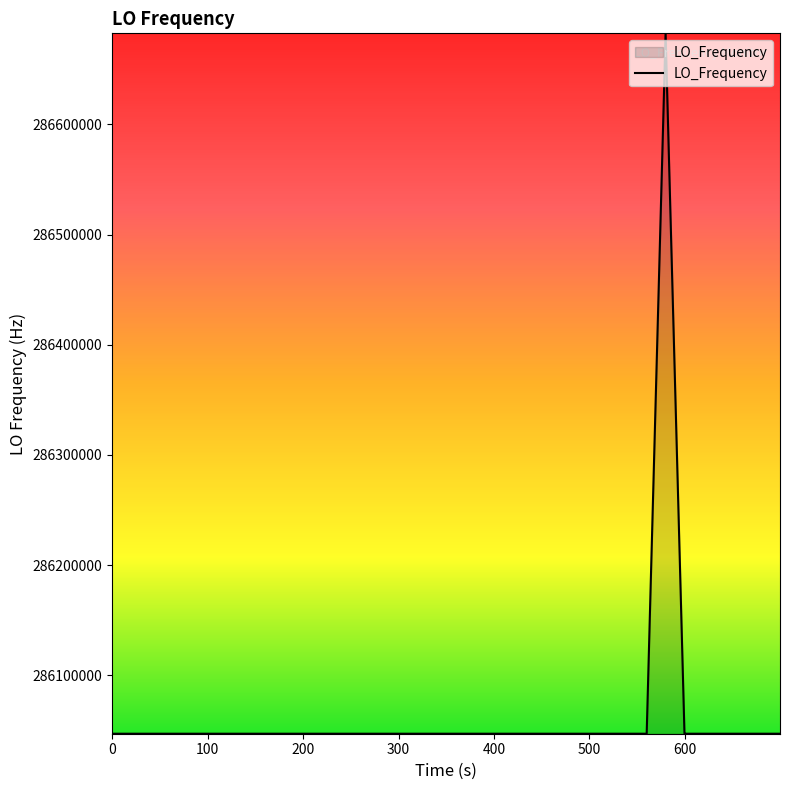

What is the smallest value displayed?

286046994.1